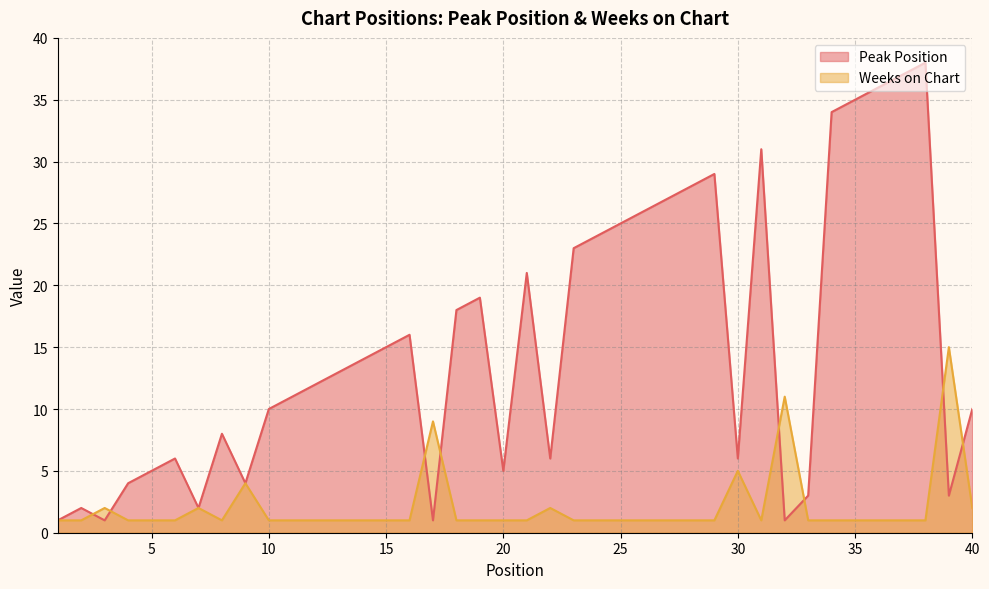

At 23, list the series in order from smallest to largest.

Weeks on Chart, Peak Position